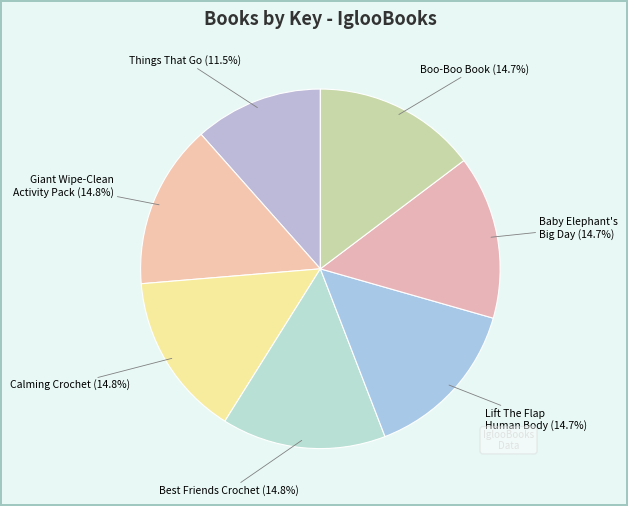

How many slices are in this pie chart?

7